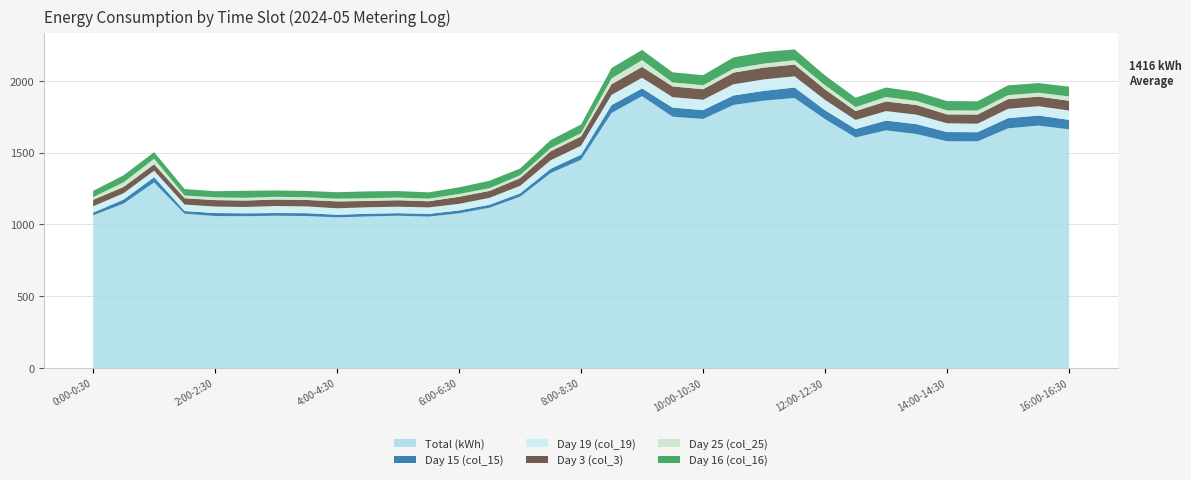

Reading right to left, what are all the values shown in this chart?

Total (kWh): 16:00-16:30=1662	15:30-16:00=1688	15:00-15:30=1669	14:30-15:00=1578	14:00-14:30=1579	13:30-14:00=1629	13:00-13:30=1655	12:30-13:00=1605	12:00-12:30=1733	11:30-12:00=1880	11:00-11:30=1862	10:30-11:00=1832	10:00-10:30=1734	9:30-10:00=1750	9:00-9:30=1893	8:30-9:00=1776	8:00-8:30=1450	7:30-8:00=1357	7:00-7:30=1193	6:30-7:00=1116	6:00-6:30=1077	5:30-6:00=1054	5:00-5:30=1060	4:30-5:00=1055	4:00-4:30=1049	3:30-4:00=1058	3:00-3:30=1060	2:30-3:00=1057	2:00-2:30=1058	1:30-2:00=1074	1:00-1:30=1292	0:30-1:00=1145	0:00-0:30=1063
Day 15 (col_15): 16:00-16:30=66	15:30-16:00=70	15:00-15:30=71	14:30-15:00=64	14:00-14:30=64	13:30-14:00=69	13:00-13:30=68	12:30-13:00=59	12:00-12:30=62	11:30-12:00=73	11:00-11:30=68	10:30-11:00=66	10:00-10:30=62	9:30-10:00=63	9:00-9:30=54	8:30-9:00=55	8:00-8:30=36	7:30-8:00=30	7:00-7:30=23	6:30-7:00=21	6:00-6:30=20	5:30-6:00=19	5:00-5:30=18	4:30-5:00=19	4:00-4:30=18	3:30-4:00=20	3:00-3:30=19	2:30-3:00=20	2:00-2:30=21	1:30-2:00=19	1:00-1:30=37	0:30-1:00=28	0:00-0:30=19
Day 19 (col_19): 16:00-16:30=65	15:30-16:00=65	15:00-15:30=65	14:30-15:00=59	14:00-14:30=61	13:30-14:00=66	13:00-13:30=66	12:30-13:00=63	12:00-12:30=72	11:30-12:00=78	11:00-11:30=80	10:30-11:00=78	10:00-10:30=72	9:30-10:00=73	9:00-9:30=74	8:30-9:00=71	8:00-8:30=62	7:30-8:00=59	7:00-7:30=52	6:30-7:00=48	6:00-6:30=46	5:30-6:00=45	5:00-5:30=45	4:30-5:00=45	4:00-4:30=45	3:30-4:00=47	3:00-3:30=49	2:30-3:00=44	2:00-2:30=45	1:30-2:00=45	1:00-1:30=45	0:30-1:00=44	0:00-0:30=44
Day 3 (col_3): 16:00-16:30=68	15:30-16:00=67	15:00-15:30=67	14:30-15:00=64	14:00-14:30=62	13:30-14:00=67	13:00-13:30=67	12:30-13:00=62	12:00-12:30=73	11:30-12:00=82	11:00-11:30=82	10:30-11:00=81	10:00-10:30=73	9:30-10:00=75	9:00-9:30=76	8:30-9:00=74	8:00-8:30=65	7:30-8:00=63	7:00-7:30=54	6:30-7:00=48	6:00-6:30=49	5:30-6:00=43	5:00-5:30=45	4:30-5:00=44	4:00-4:30=48	3:30-4:00=45	3:00-3:30=45	2:30-3:00=45	2:00-2:30=45	1:30-2:00=44	1:00-1:30=45	0:30-1:00=44	0:00-0:30=45
Day 25 (col_25): 16:00-16:30=30	15:30-16:00=27	15:00-15:30=28	14:30-15:00=28	14:00-14:30=28	13:30-14:00=29	13:00-13:30=31	12:30-13:00=28	12:00-12:30=29	11:30-12:00=30	11:00-11:30=28	10:30-11:00=28	10:00-10:30=28	9:30-10:00=28	9:00-9:30=47	8:30-9:00=41	8:00-8:30=23	7:30-8:00=21	7:00-7:30=20	6:30-7:00=19	6:00-6:30=20	5:30-6:00=18	5:00-5:30=19	4:30-5:00=19	4:00-4:30=19	3:30-4:00=19	3:00-3:30=19	2:30-3:00=19	2:00-2:30=19	1:30-2:00=19	1:00-1:30=38	0:30-1:00=32	0:00-0:30=19
Day 16 (col_16): 16:00-16:30=68	15:30-16:00=67	15:00-15:30=68	14:30-15:00=64	14:00-14:30=65	13:30-14:00=62	13:00-13:30=66	12:30-13:00=65	12:00-12:30=68	11:30-12:00=76	11:00-11:30=80	10:30-11:00=78	10:00-10:30=70	9:30-10:00=70	9:00-9:30=71	8:30-9:00=72	8:00-8:30=60	7:30-8:00=57	7:00-7:30=47	6:30-7:00=52	6:00-6:30=46	5:30-6:00=44	5:00-5:30=45	4:30-5:00=48	4:00-4:30=45	3:30-4:00=44	3:00-3:30=44	2:30-3:00=49	2:00-2:30=43	1:30-2:00=45	1:00-1:30=46	0:30-1:00=49	0:00-0:30=43